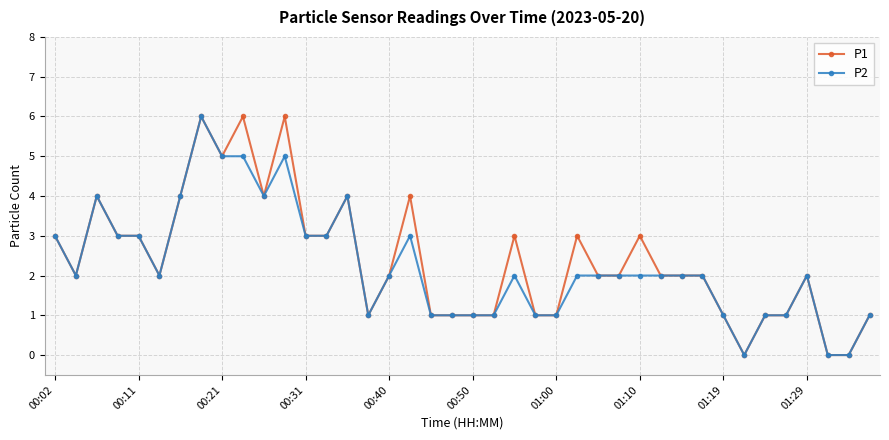

True or false: P2 has more than 1 interior local peaks.

True